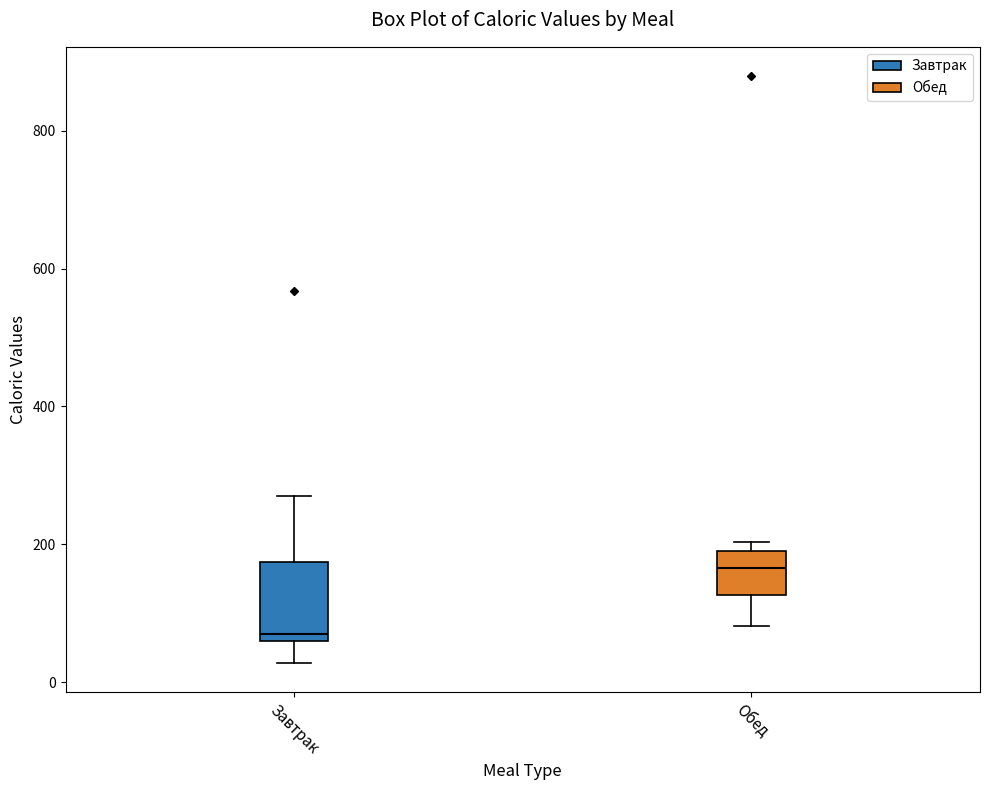

Which box has the lowest median line?

Завтрак